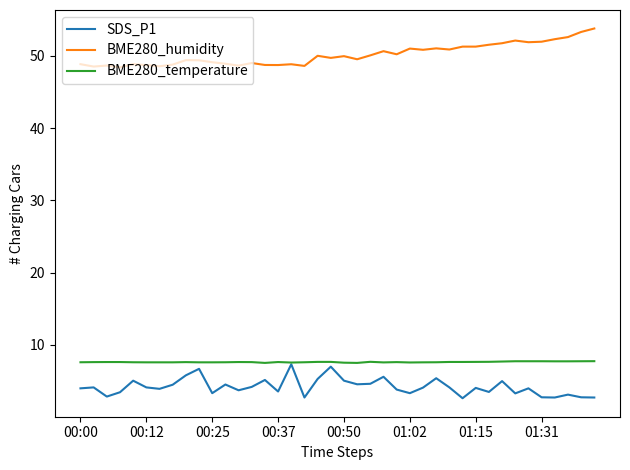

True or false: SDS_P1 and BME280_humidity intersect in this chart.

False